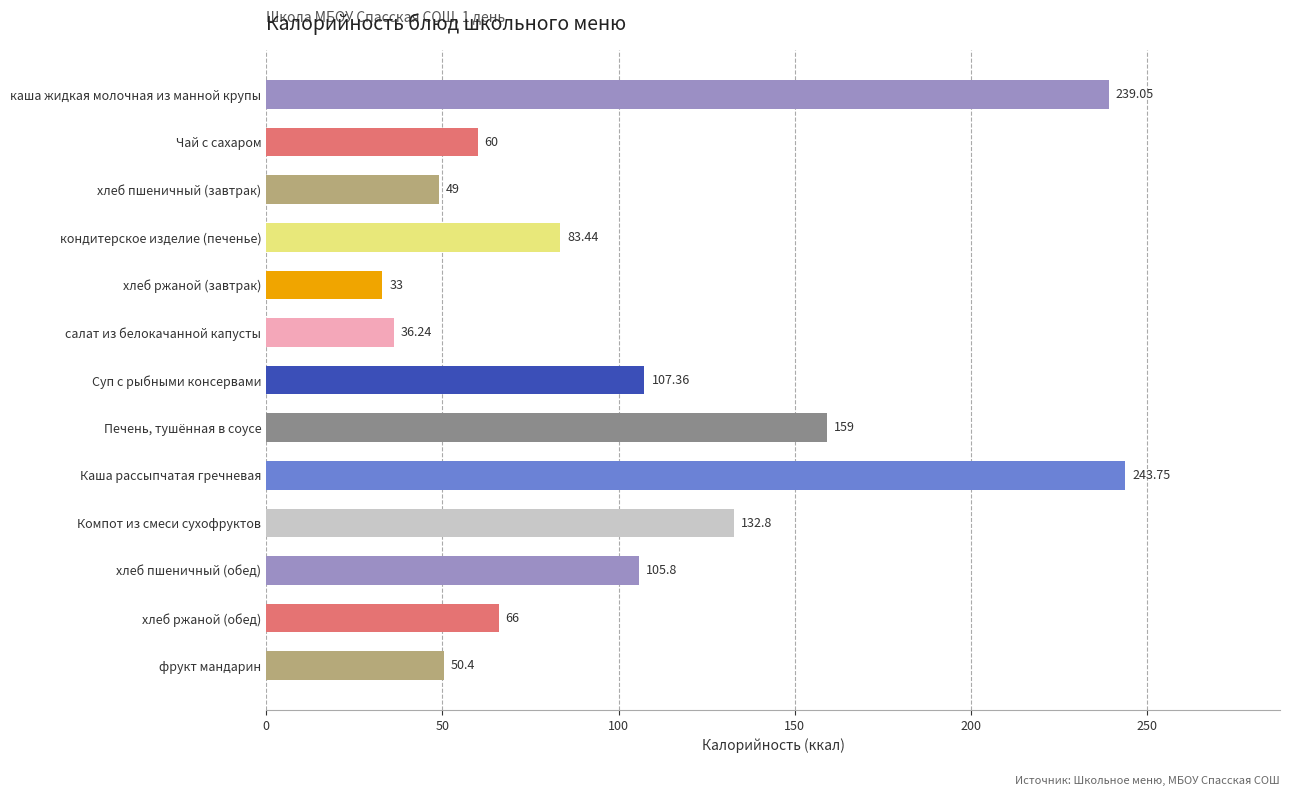

At which category does the chart reach its minimum across all series?

хлеб ржаной (завтрак)